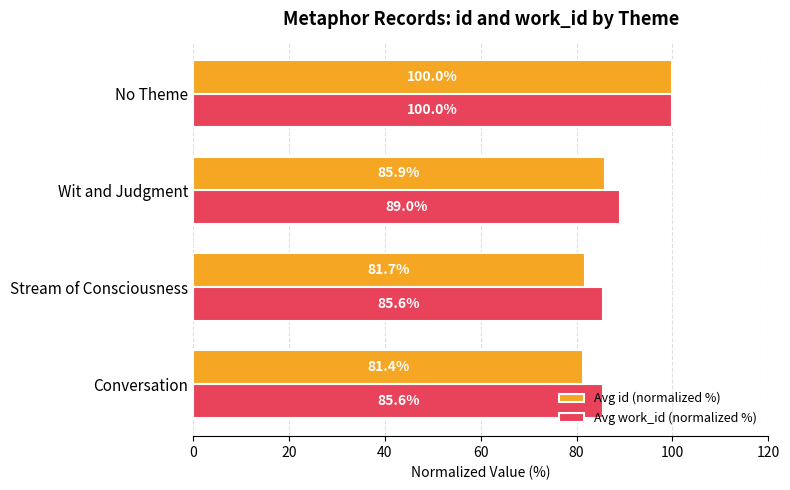

What is the difference between the maximum and minimum values in the Avg work_id (normalized %) series?

14.4